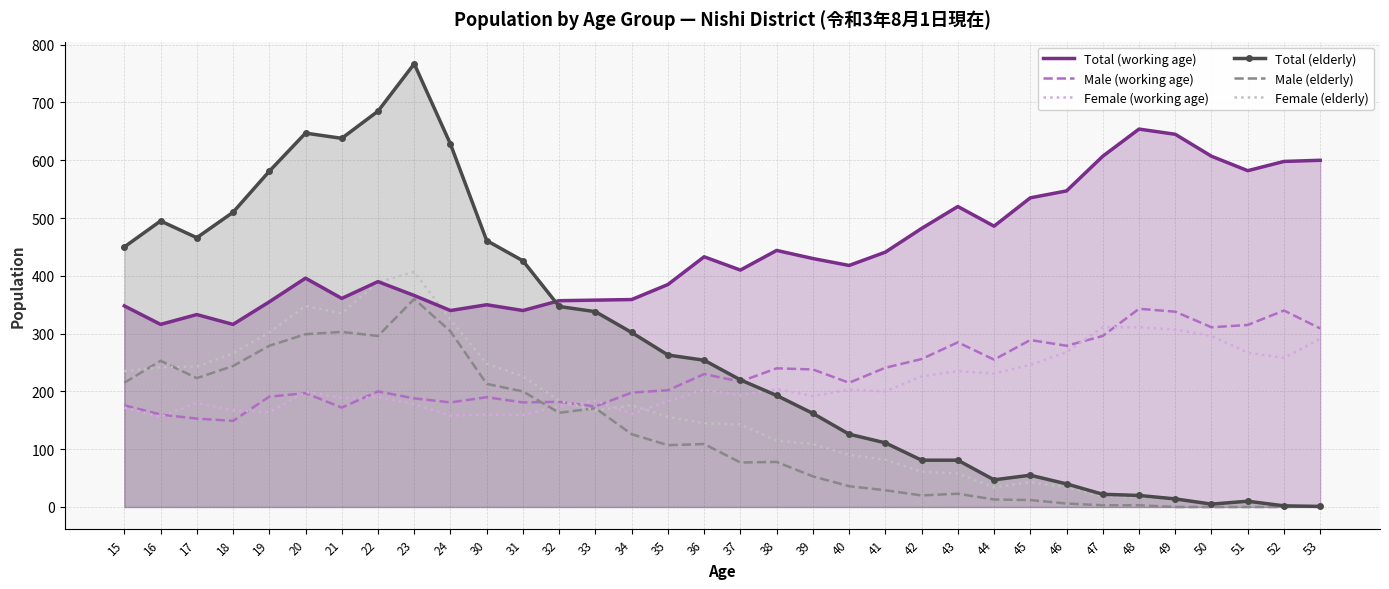

The Male (working age) series shows 460 at 43. True or false?

False